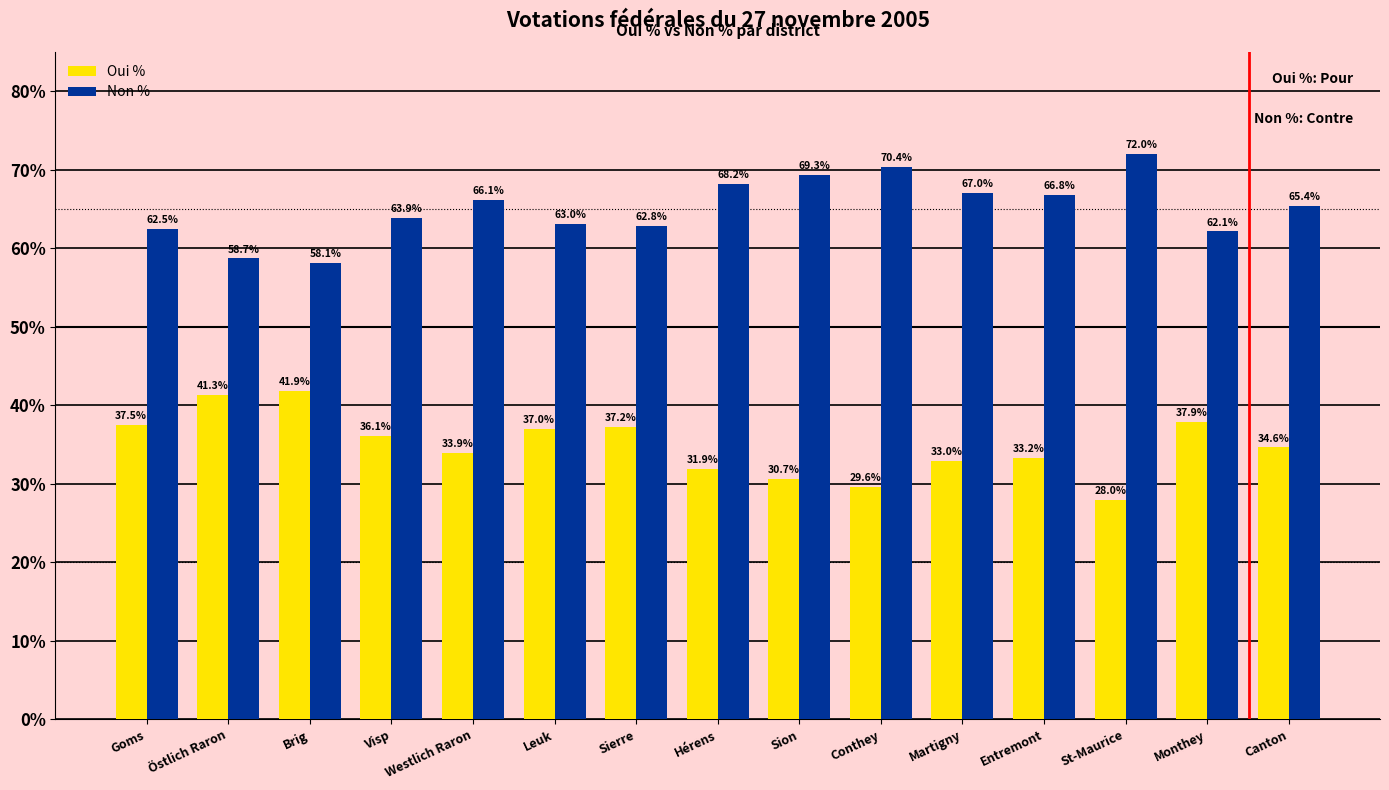

Which series has the largest total across all categories?

Non %